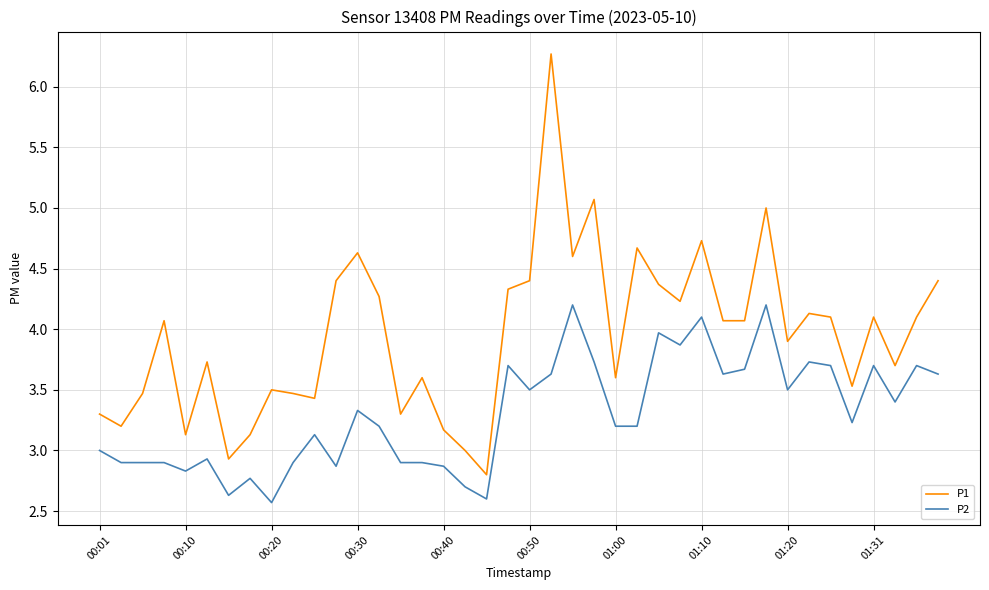

What is the smallest value displayed?

2.6